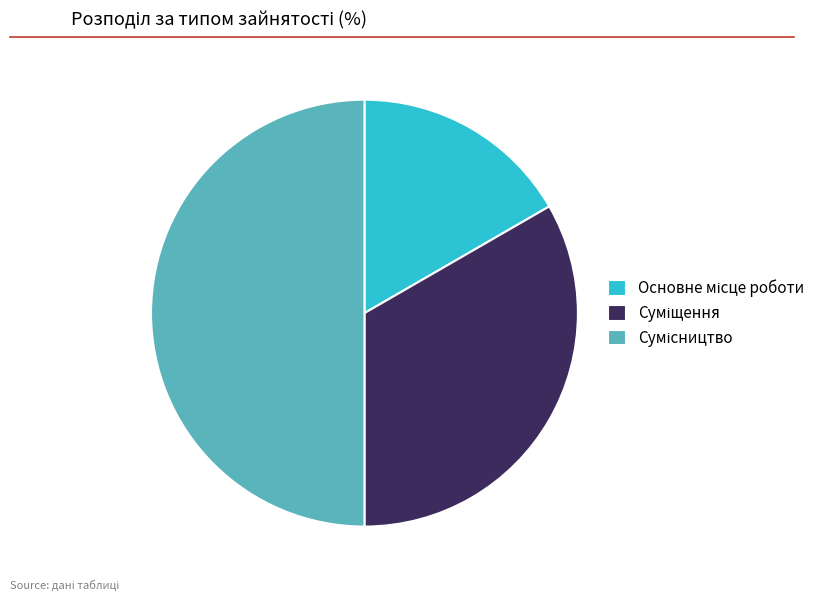

Count the number of slices in the pie.

3